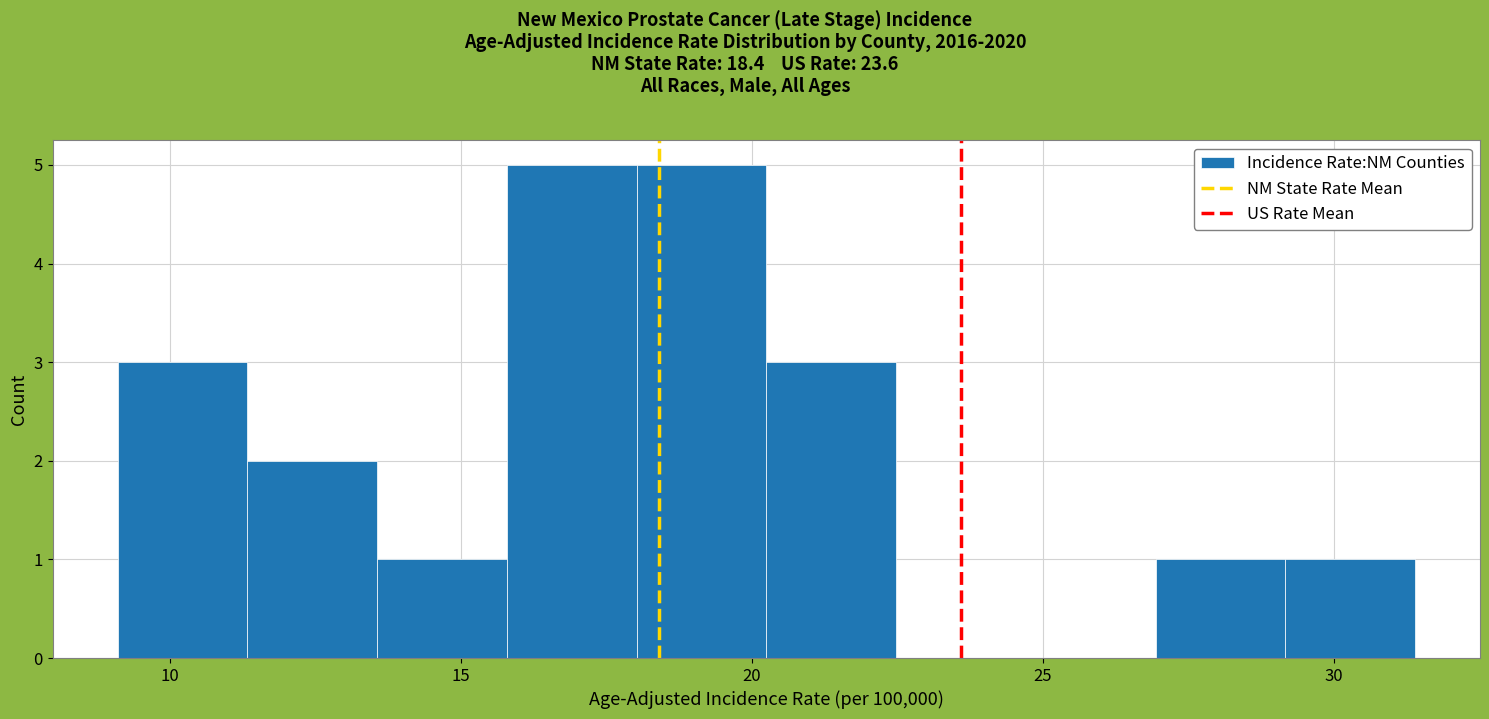

Reading left to right, transcribe this chart: for each bar, give the range it covers on the x-axis and its height. Neither the bar edges nor the heights are printed on the chart, so give them approximately, as read against the axes.

9.0 to 11.5: 3
11.5 to 13.5: 2
13.5 to 16.0: 1
16.0 to 18.0: 5
18.0 to 20.5: 5
20.5 to 22.5: 3
22.5 to 24.5: 0
24.5 to 27.0: 0
27.0 to 29.0: 1
29.0 to 31.5: 1